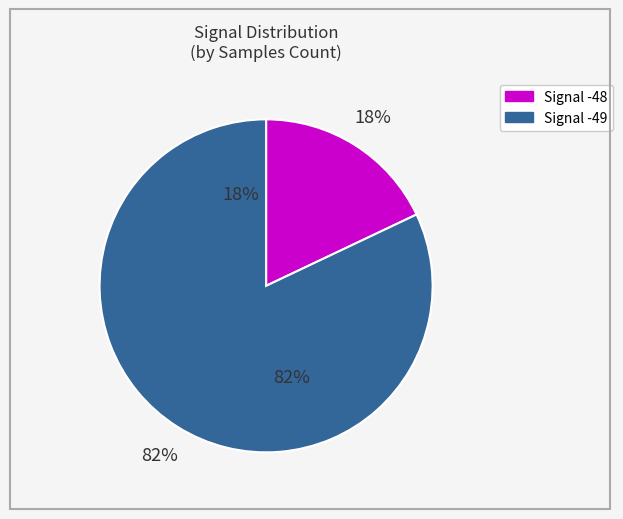

Which slice is the largest?

Signal -49